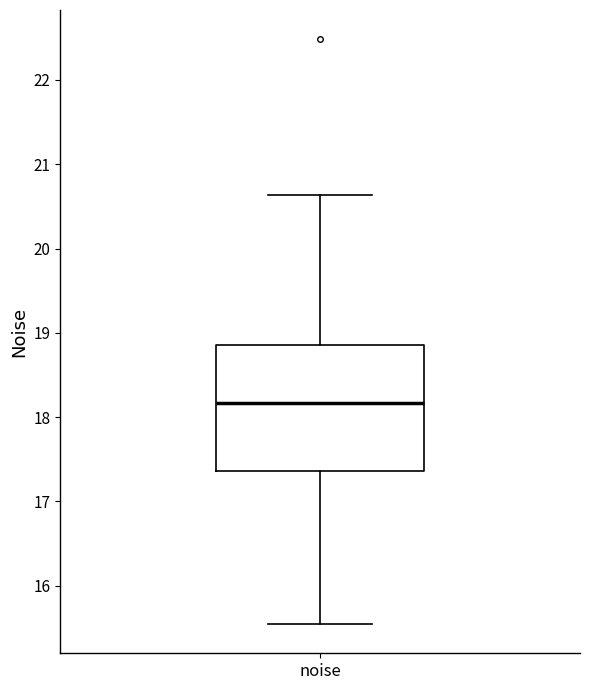

Transcribe this box plot: give where the median line is, the range the box spans, and where the two whiskers end, as read against the y-axis. The values are not printed on the chart, so give them approximately, as read against the axis.

median 18.2, box 17.4 to 18.9, whiskers 15.5 to 20.6